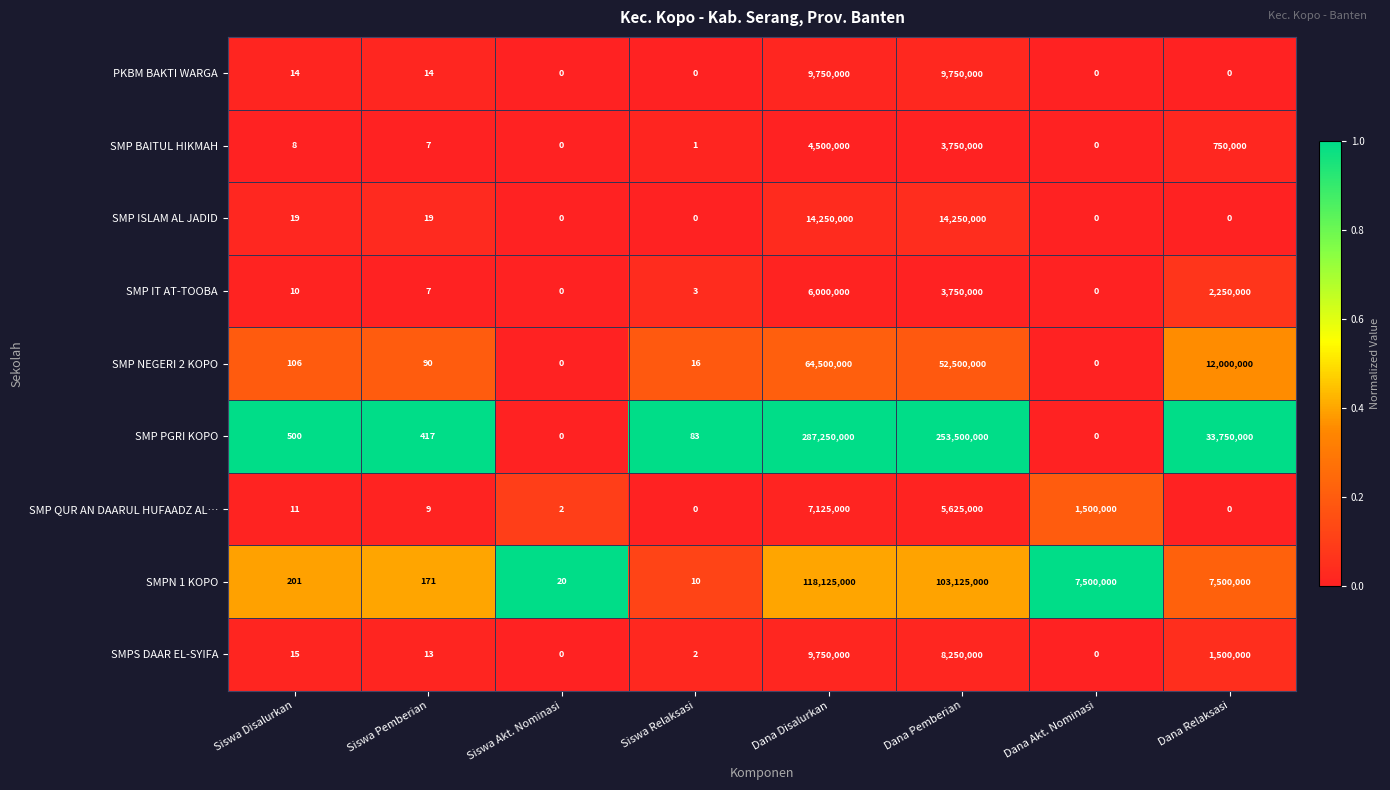

What is the highest value of the PKBM BAKTI WARGA series?

9750000